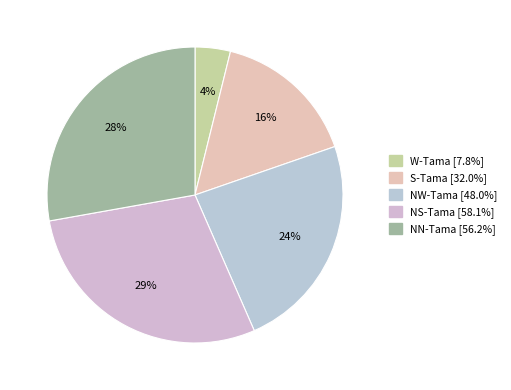

What is the smallest slice in the pie chart?

W-Tama